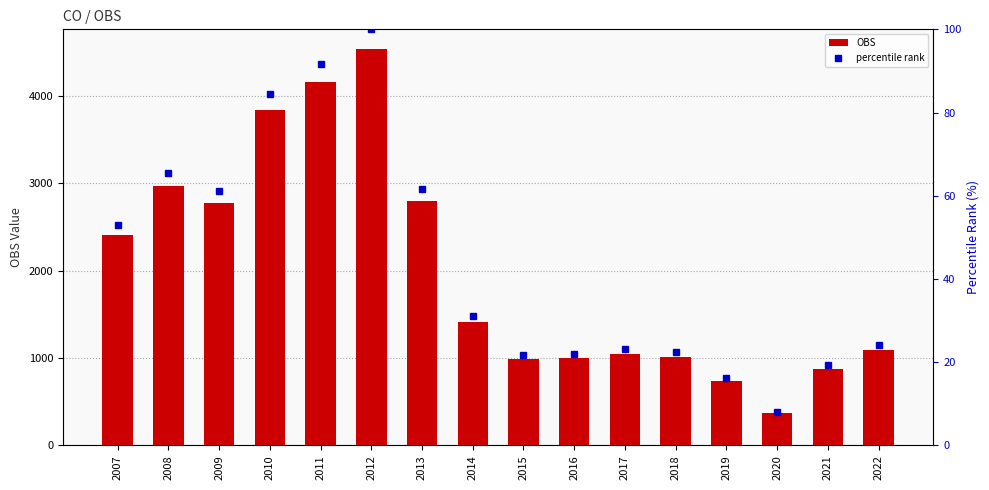

What is the sum of all percentile rank values?

706.0